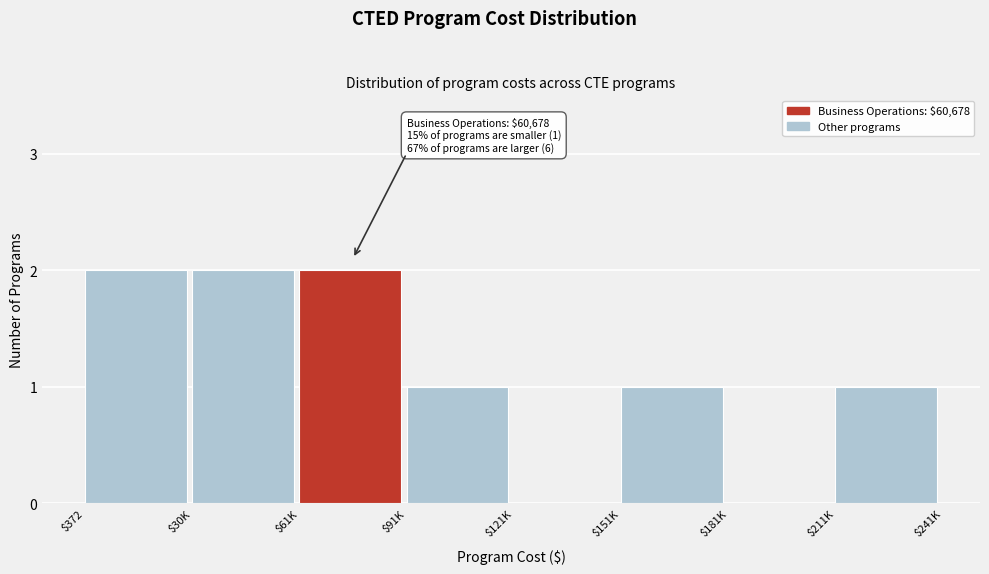

True or false: the data shows 1 at $91K.

True